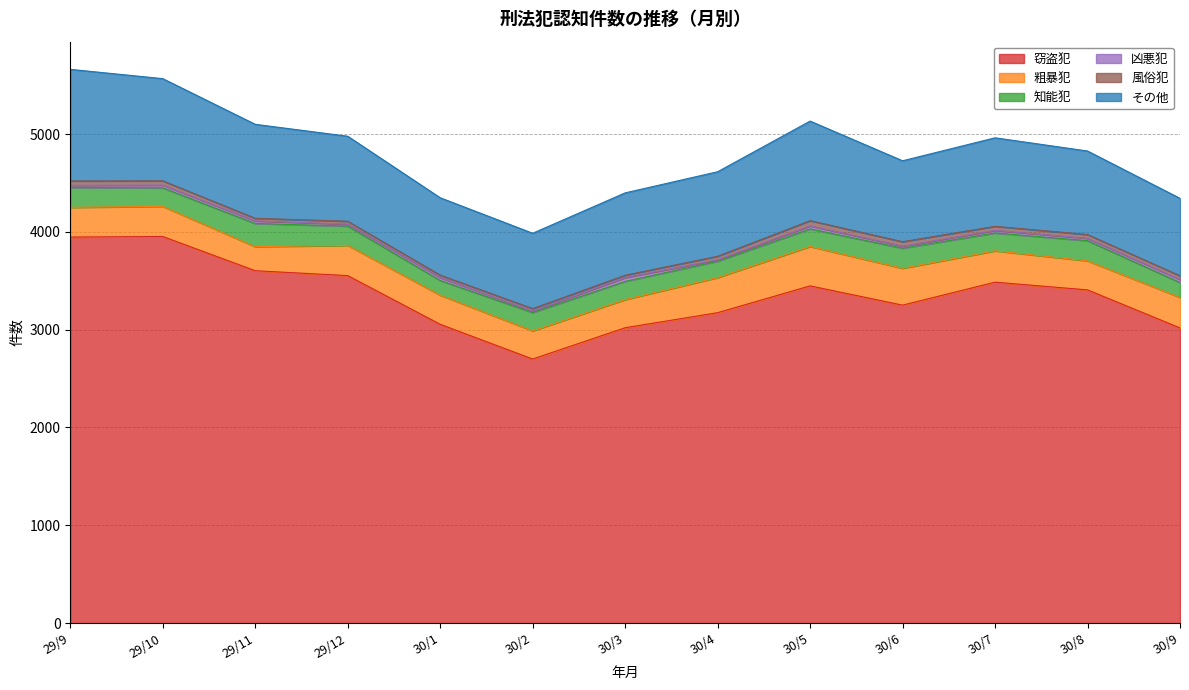

Which has a higher value, 29/11 or 30/6?

29/11